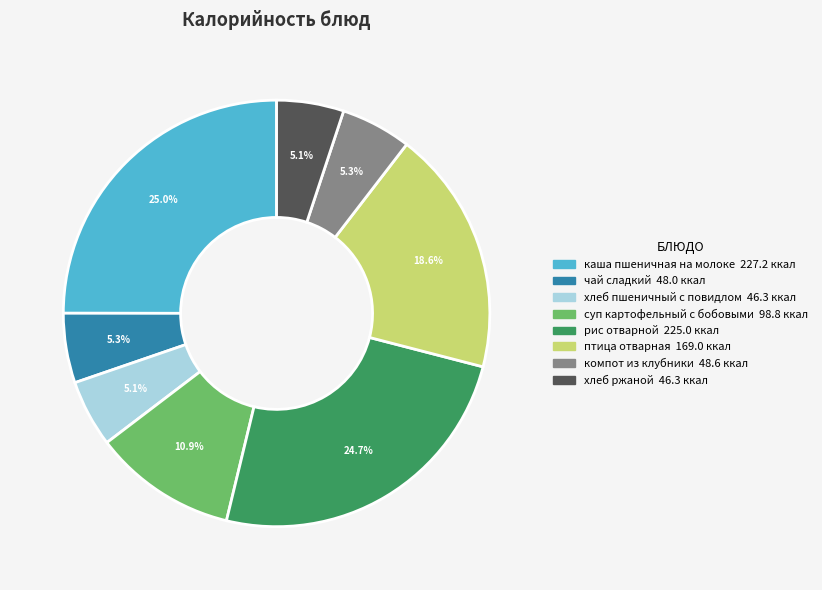

What is the total percentage of птица отварная and рис отварной?

43.3%